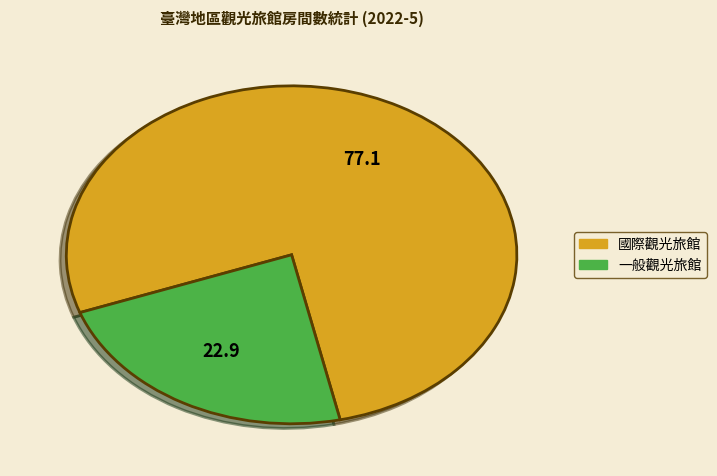

How many slices are in this pie chart?

2